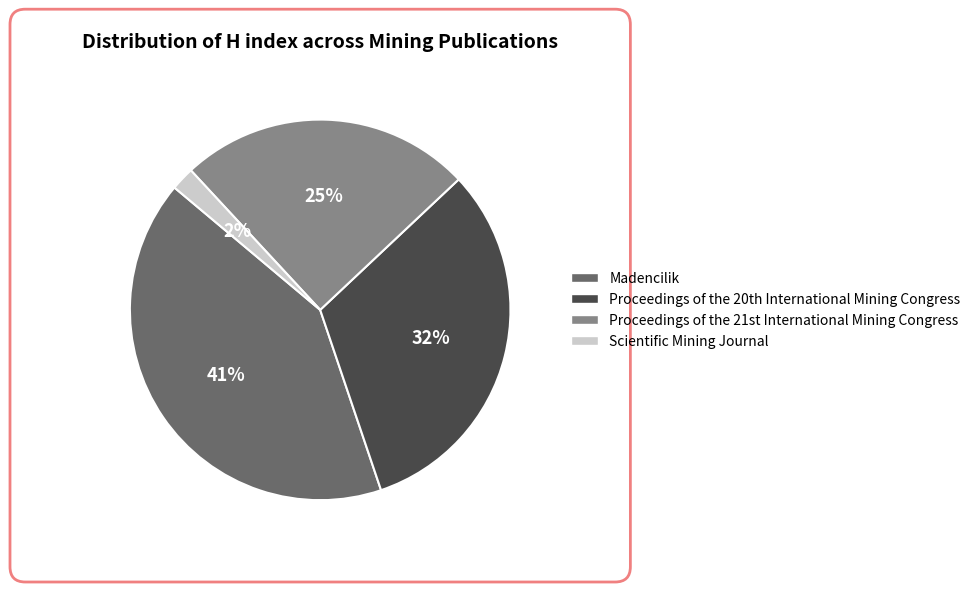

Is Madencilik the majority of the pie?

No